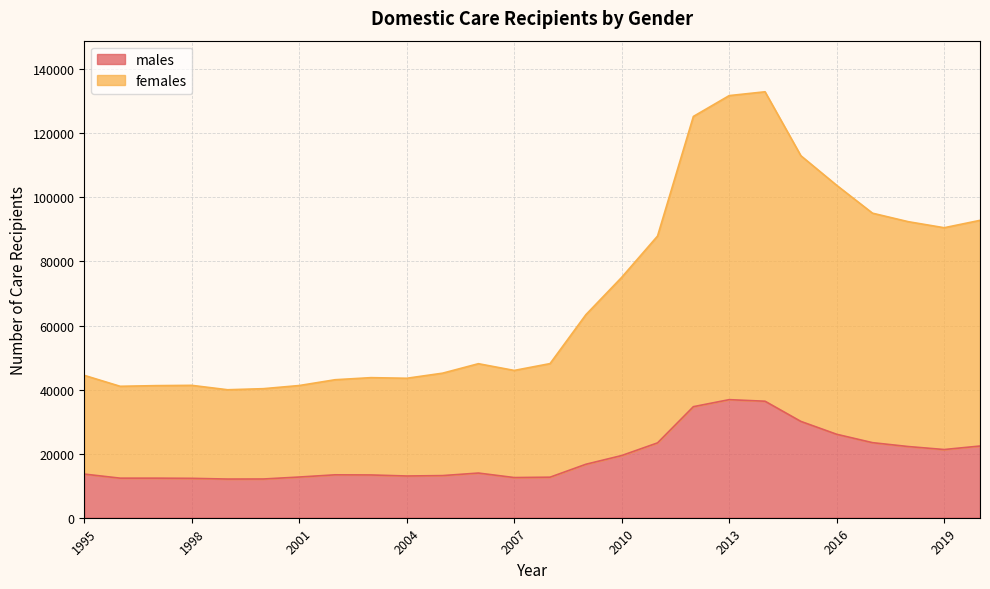

The value of females at 1997 is 41238. True or false?

True